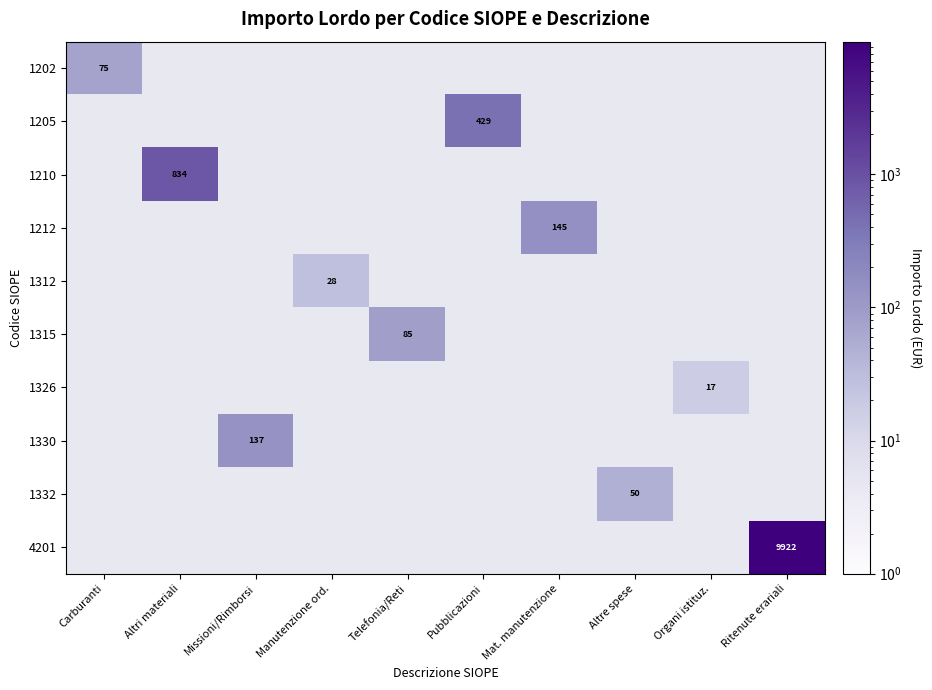

True or false: 1212 has a value of 56 at Mat. manutenzione.

False